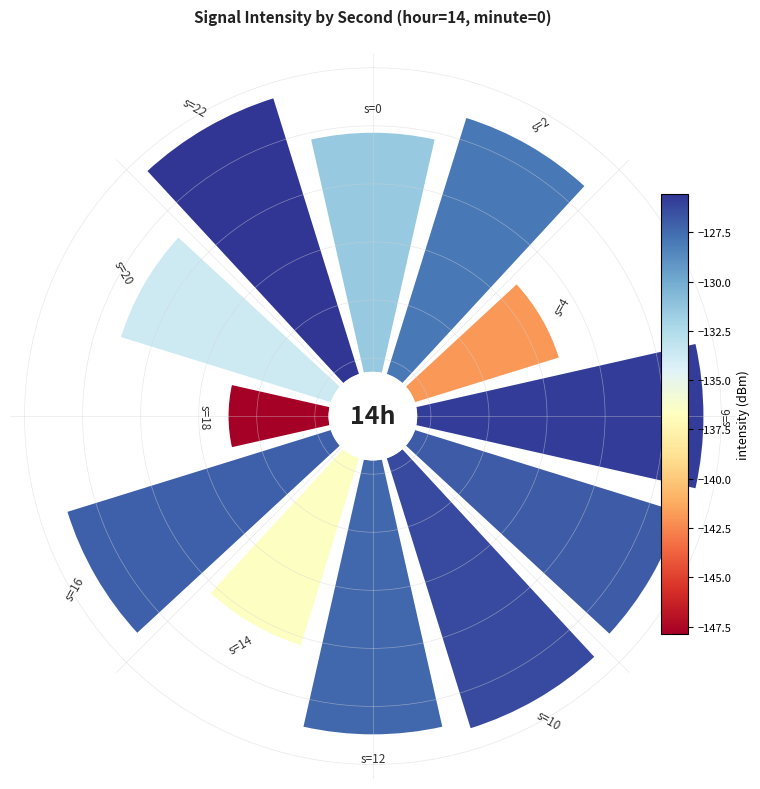

To the nearest percent, what is the average slice percentage?

8%